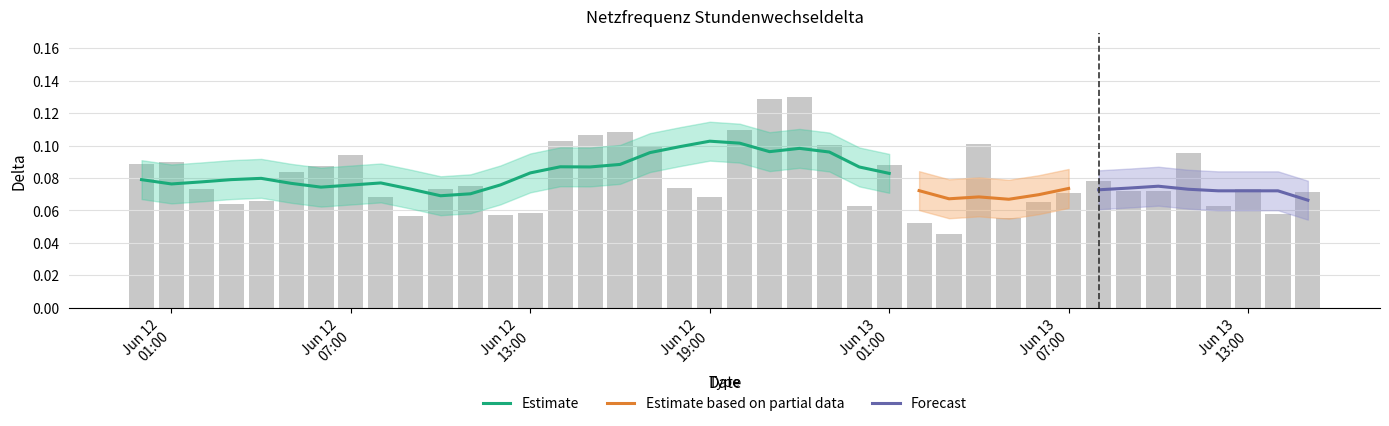

Reading left to right, what are all the values shown in this chart?

0.1	0.1	0.1	0.1	0.1	0.1	0.1	0.1	0.1	0.1	0.1	0.1	0.1	0.1	0.1	0.1	0.1	0.1	0.1	0.1	0.1	0.1	0.1	0.1	0.1	0.1	0.1	0.0	0.1	0.1	0.1	0.1	0.1	0.1	0.1	0.1	0.1	0.1	0.1	0.1